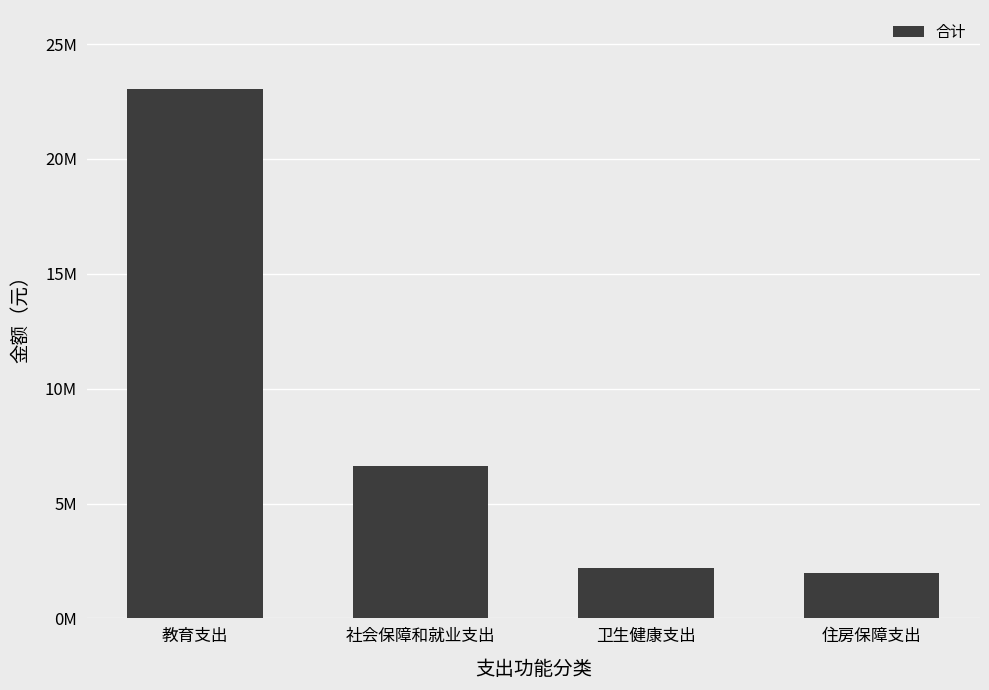

What is the sum of the values at 社会保障和就业支出 and 住房保障支出?

8618865.3